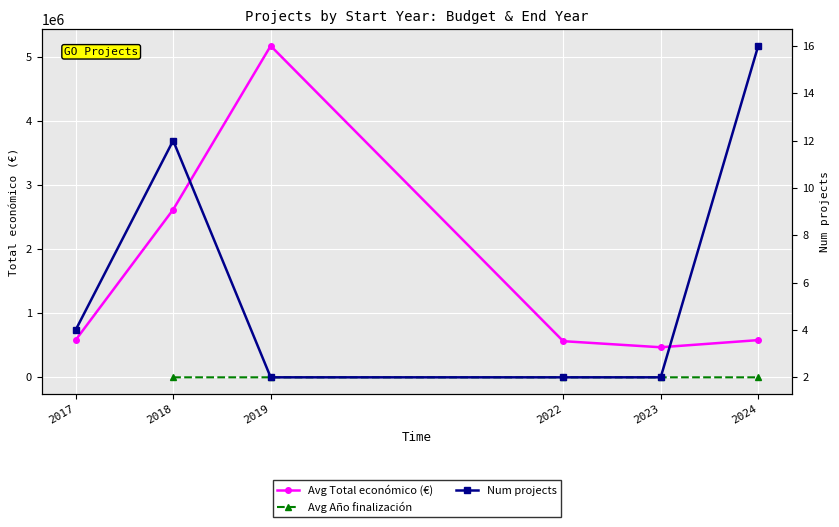

Rank the series by their average value, from highest to lowest.

Avg Total económico (€), Avg Año finalización, Num projects